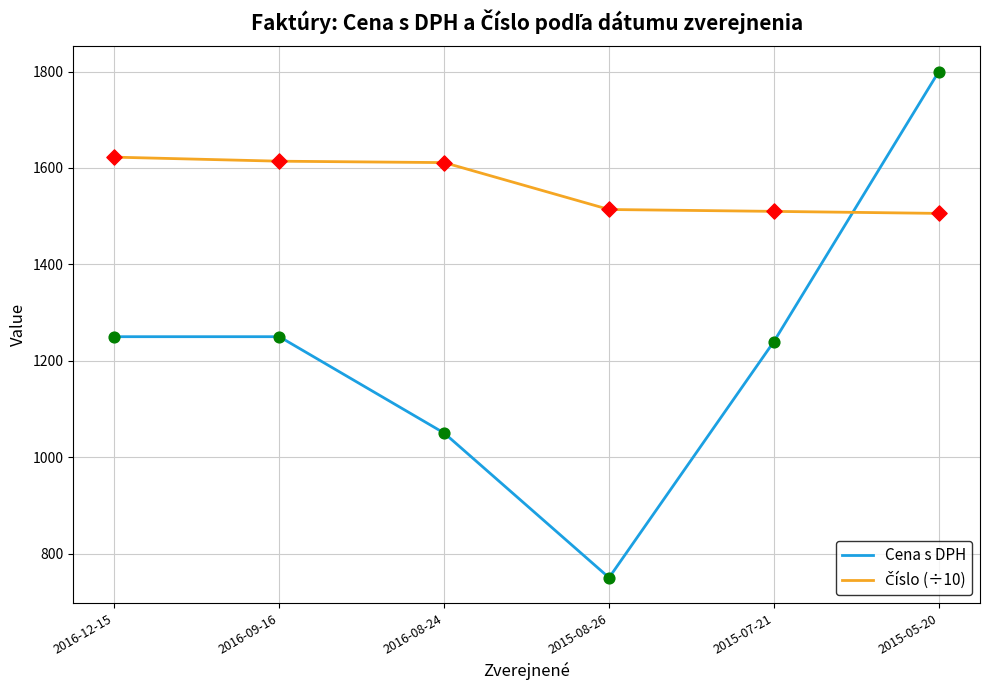

At which category is the sum across all series the highest?

2015-05-20